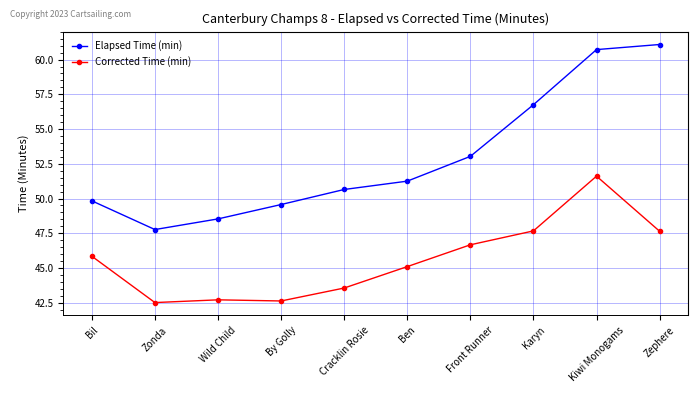

True or false: Corrected Time (min) and Elapsed Time (min) cross at least once.

False